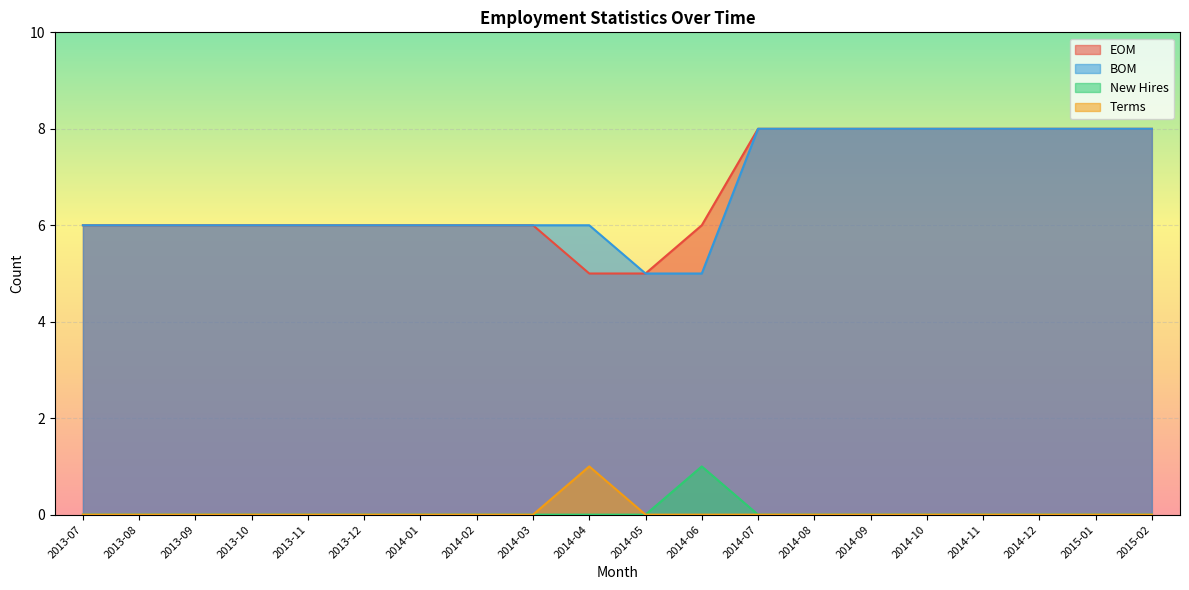

What is the difference between the second highest and minimum values in the BOM series?

3